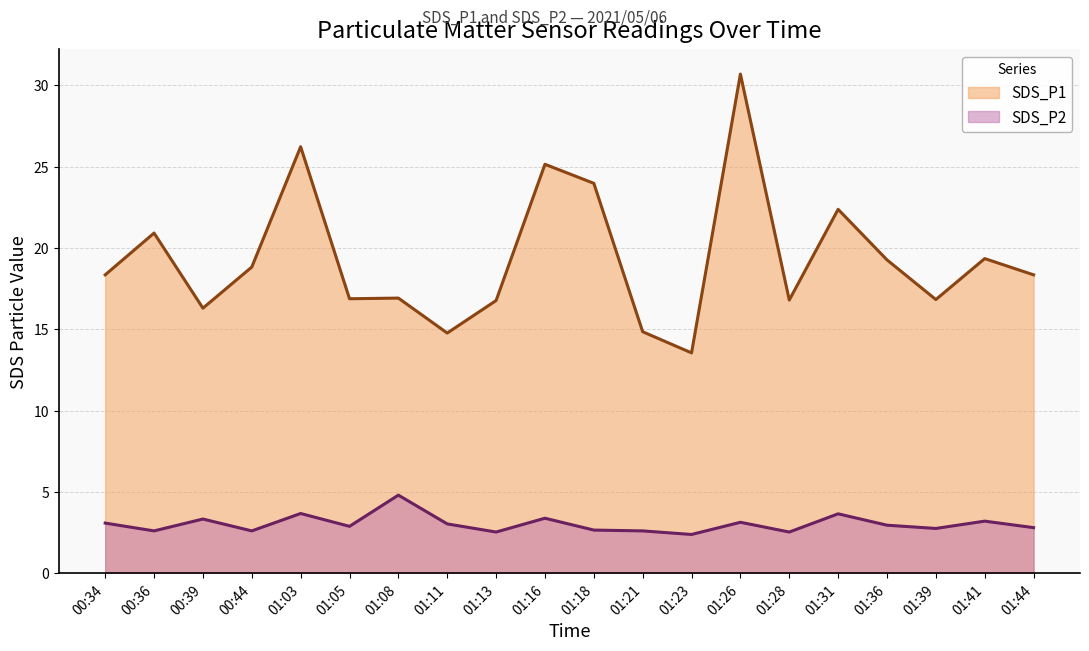

The value of SDS_P2 at 01:44 is 2.8. True or false?

True